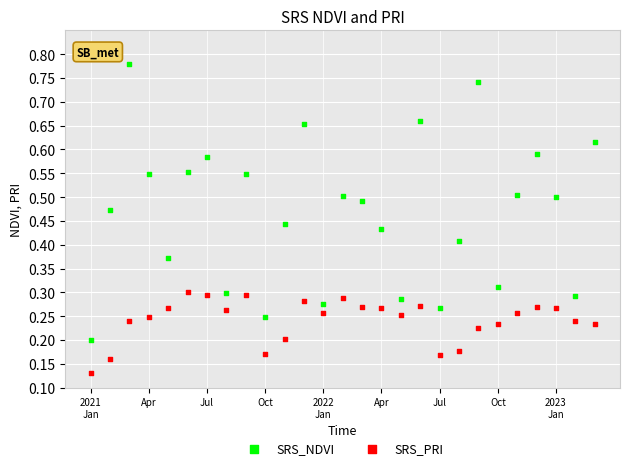

Which series contains the highest Y value?

SRS_NDVI